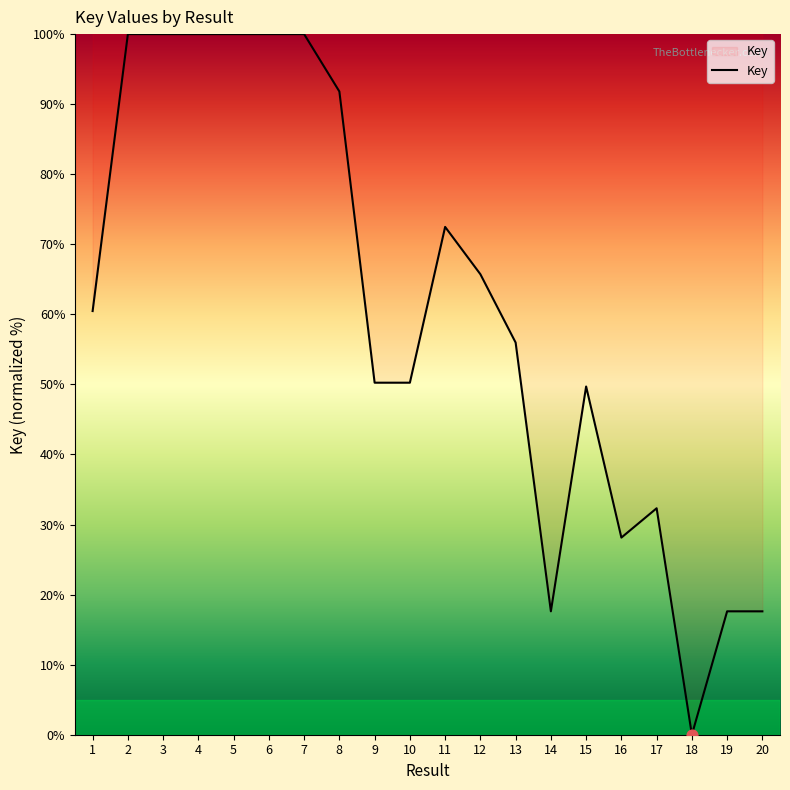

Which has a higher value, 6 or 17?

6